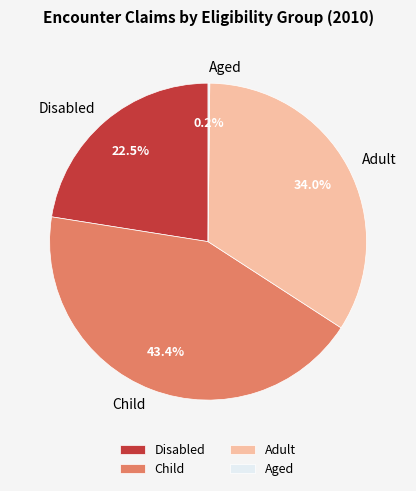

What portion of the pie excludes Adult?

66.0%